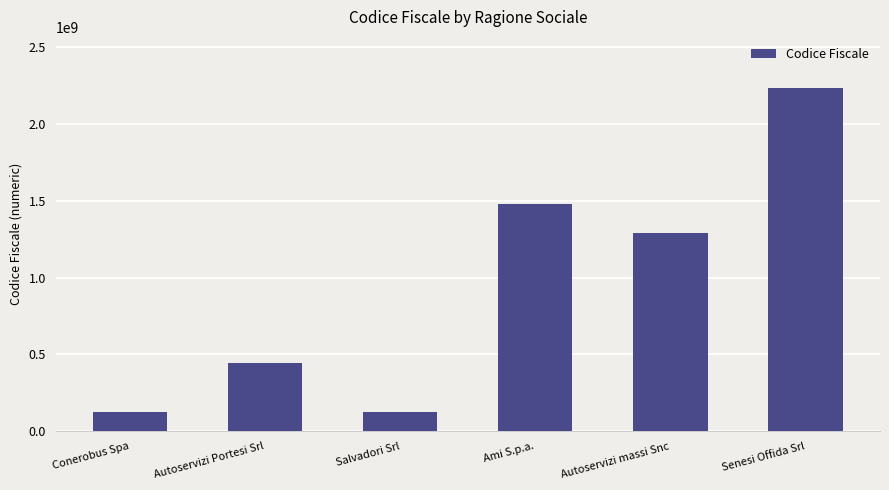

What is the difference between the maximum and minimum values?

2109450025